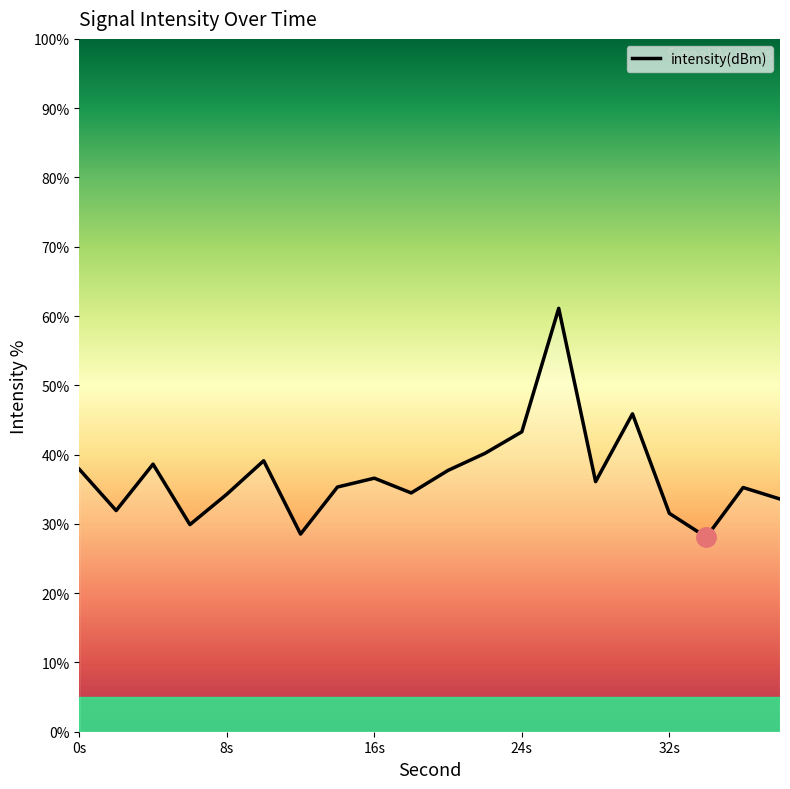

What is the minimum value shown in the chart?

28.1